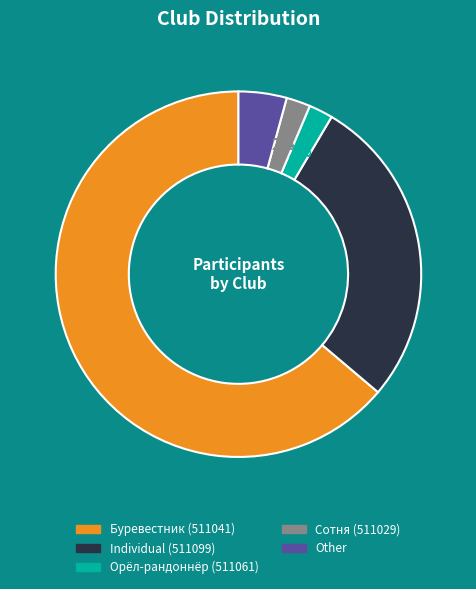

Count the number of slices in the pie.

5